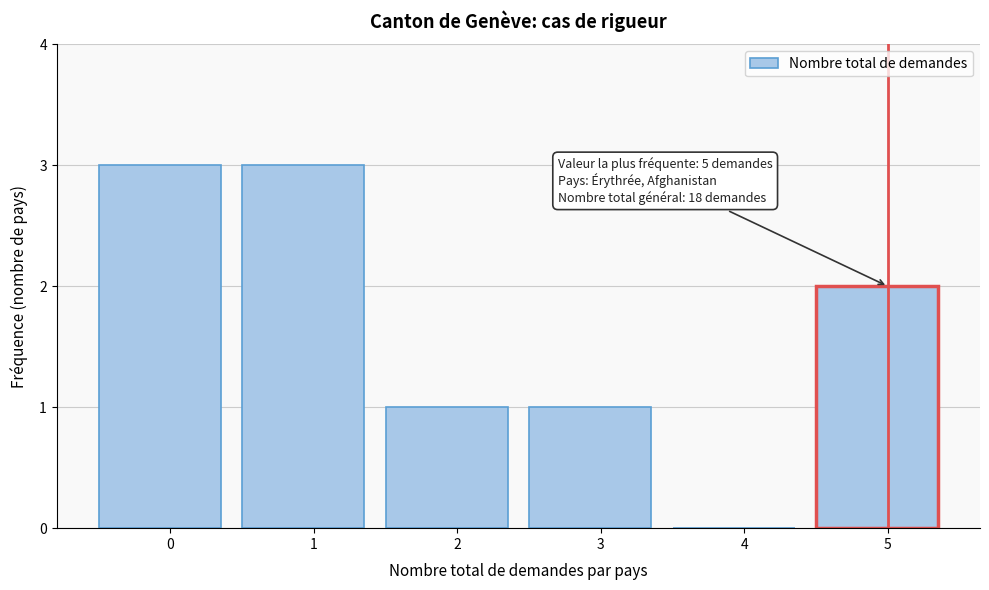

Reading right to left, list all the values displayed in this chart.

5=2	4=0	3=1	2=1	1=3	0=3